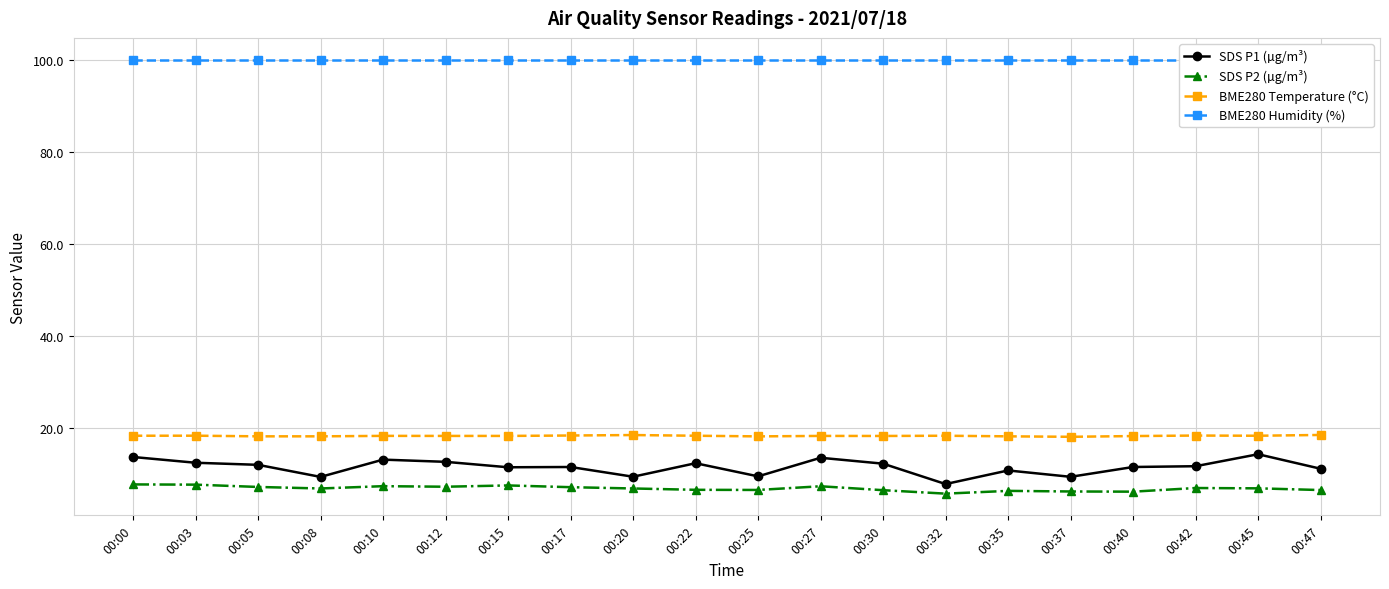

How many data points does each series have?

20